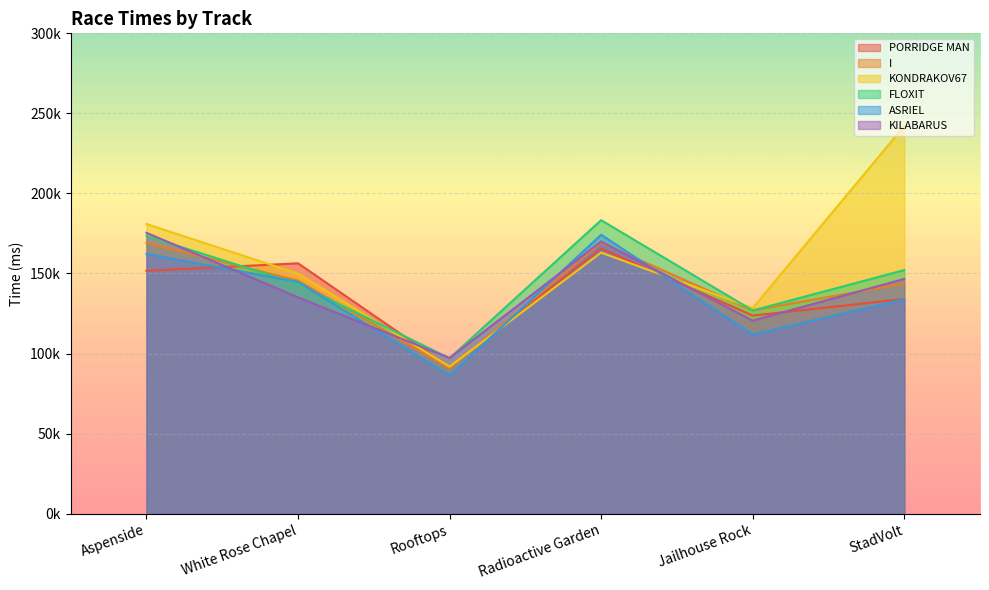

What are all the series names shown in the legend?

PORRIDGE MAN, I, KONDRAKOV67, FLOXIT, ASRIEL, KILABARUS